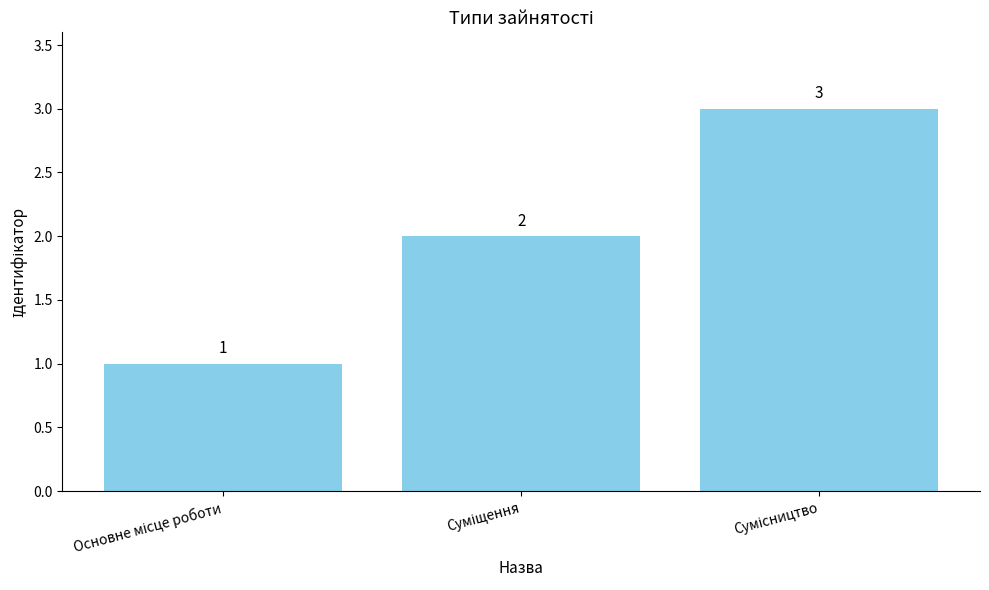

How many values are between 1 and 3?

3